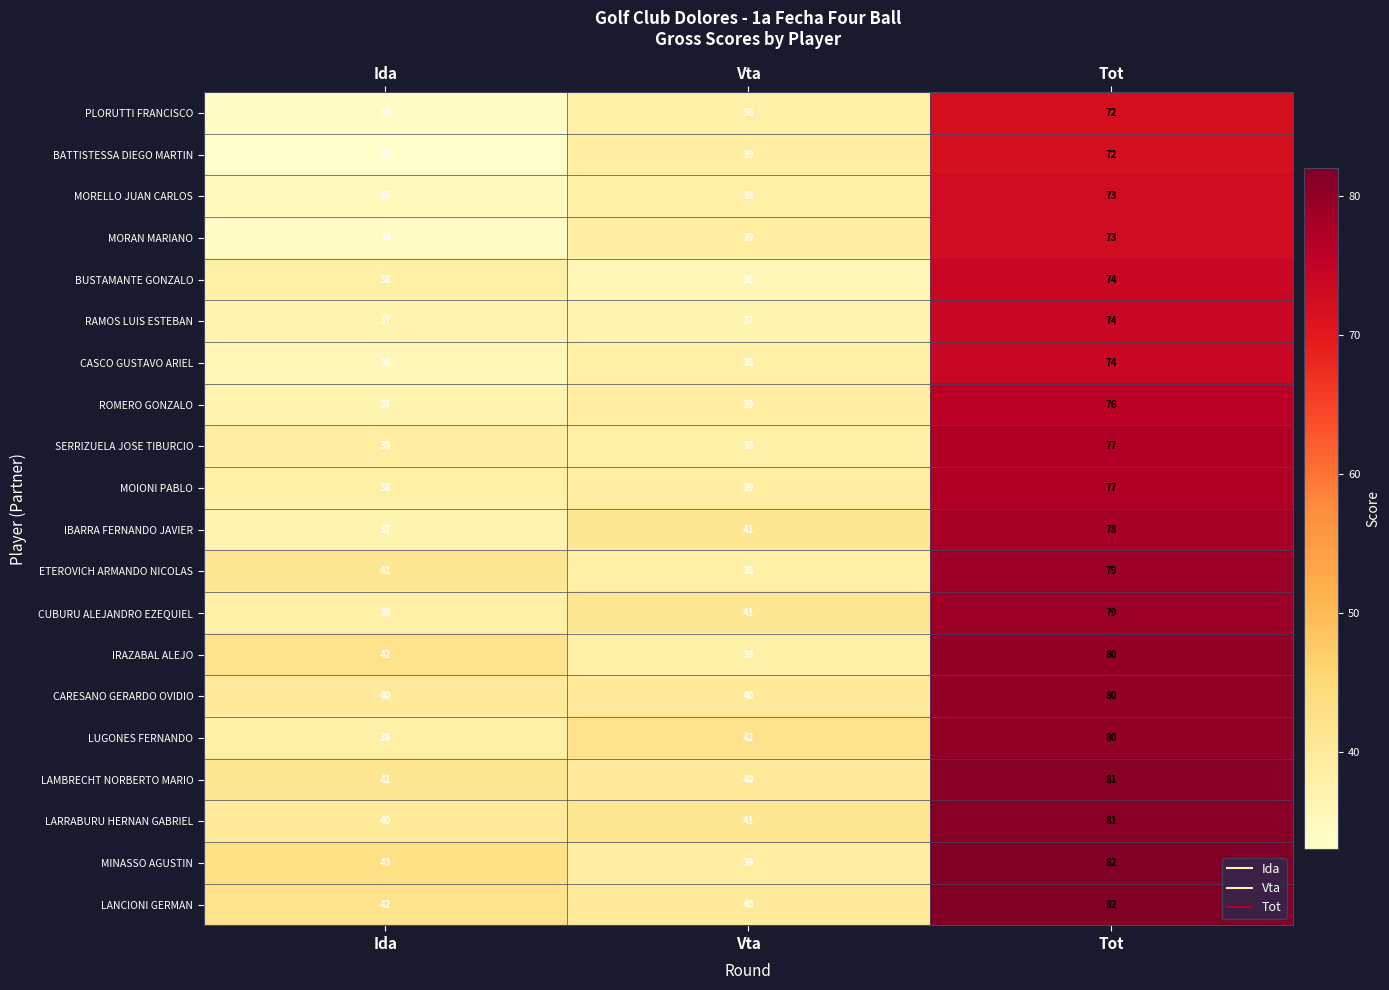

The MOIONI PABLO series shows 77 at Tot. True or false?

True